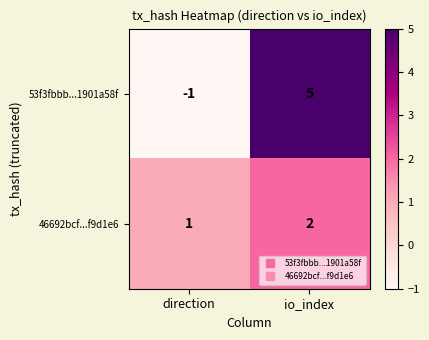

At which category is the sum across all series the highest?

io_index